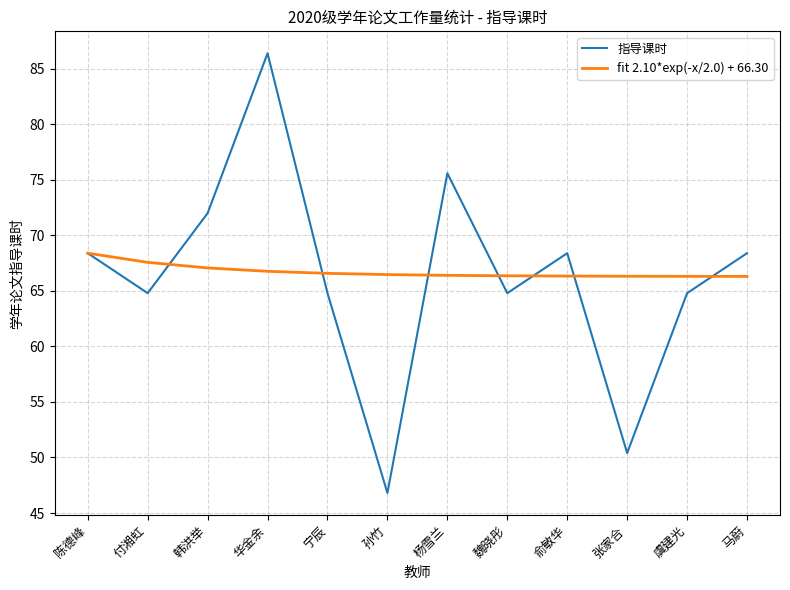

What is the minimum value for 指导课时?

46.8